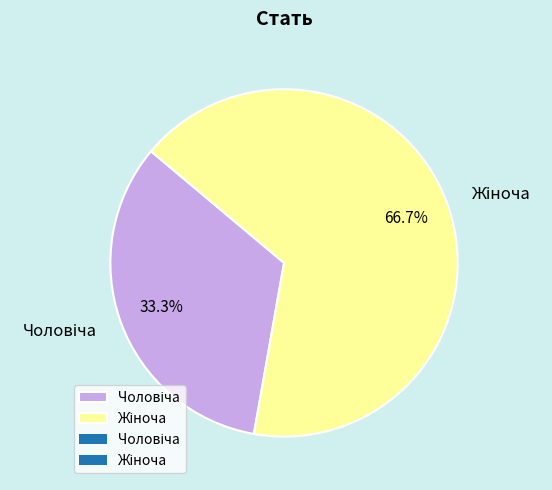

Is there any slice that represents more than half of the pie?

Yes